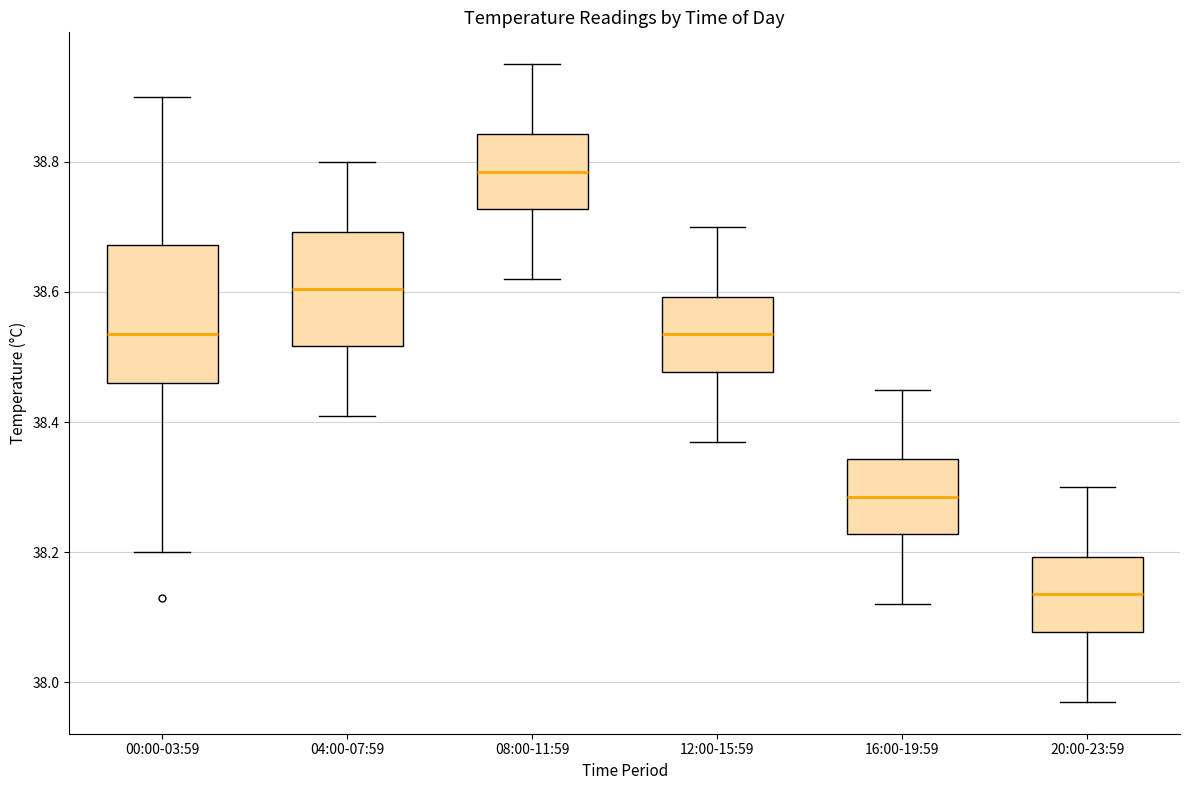

Reading left to right, read every box against the y-axis: the position of its median line, the range the box covers, and the ends of its whiskers. The values are not printed on the chart, so give them approximately, as read against the axis.

00:00-03:59: median 38.54, box 38.46 to 38.68, whiskers 38.20 to 38.90
04:00-07:59: median 38.60, box 38.52 to 38.70, whiskers 38.42 to 38.80
08:00-11:59: median 38.78, box 38.72 to 38.84, whiskers 38.62 to 38.96
12:00-15:59: median 38.54, box 38.48 to 38.60, whiskers 38.38 to 38.70
16:00-19:59: median 38.28, box 38.22 to 38.34, whiskers 38.12 to 38.46
20:00-23:59: median 38.14, box 38.08 to 38.20, whiskers 37.98 to 38.30